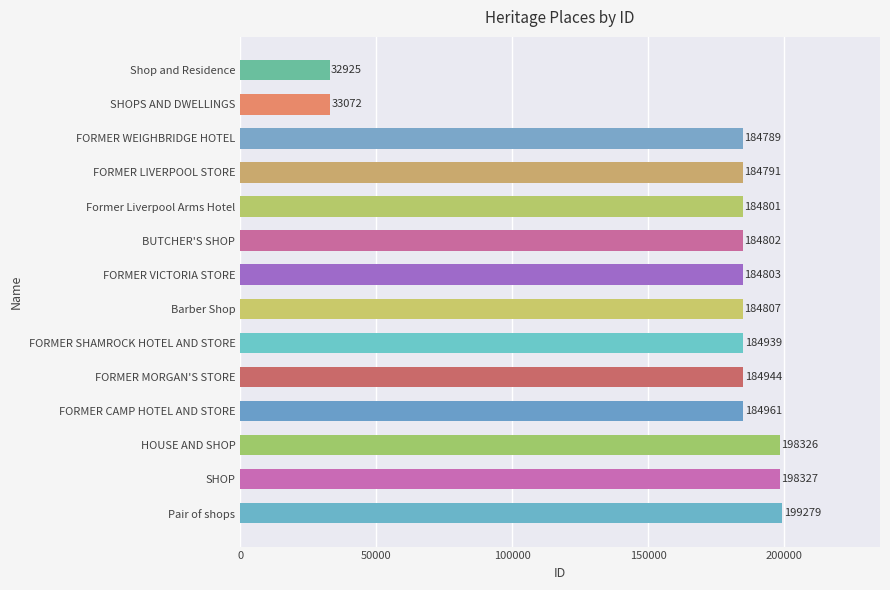

At which label is the value closest to 116102?

FORMER WEIGHBRIDGE HOTEL